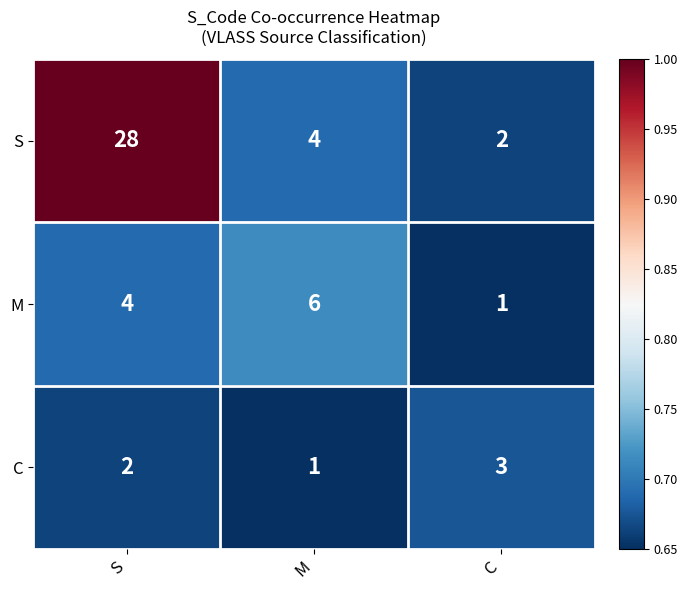

Rank the series by their maximum value, from lowest to highest.

C, M, S